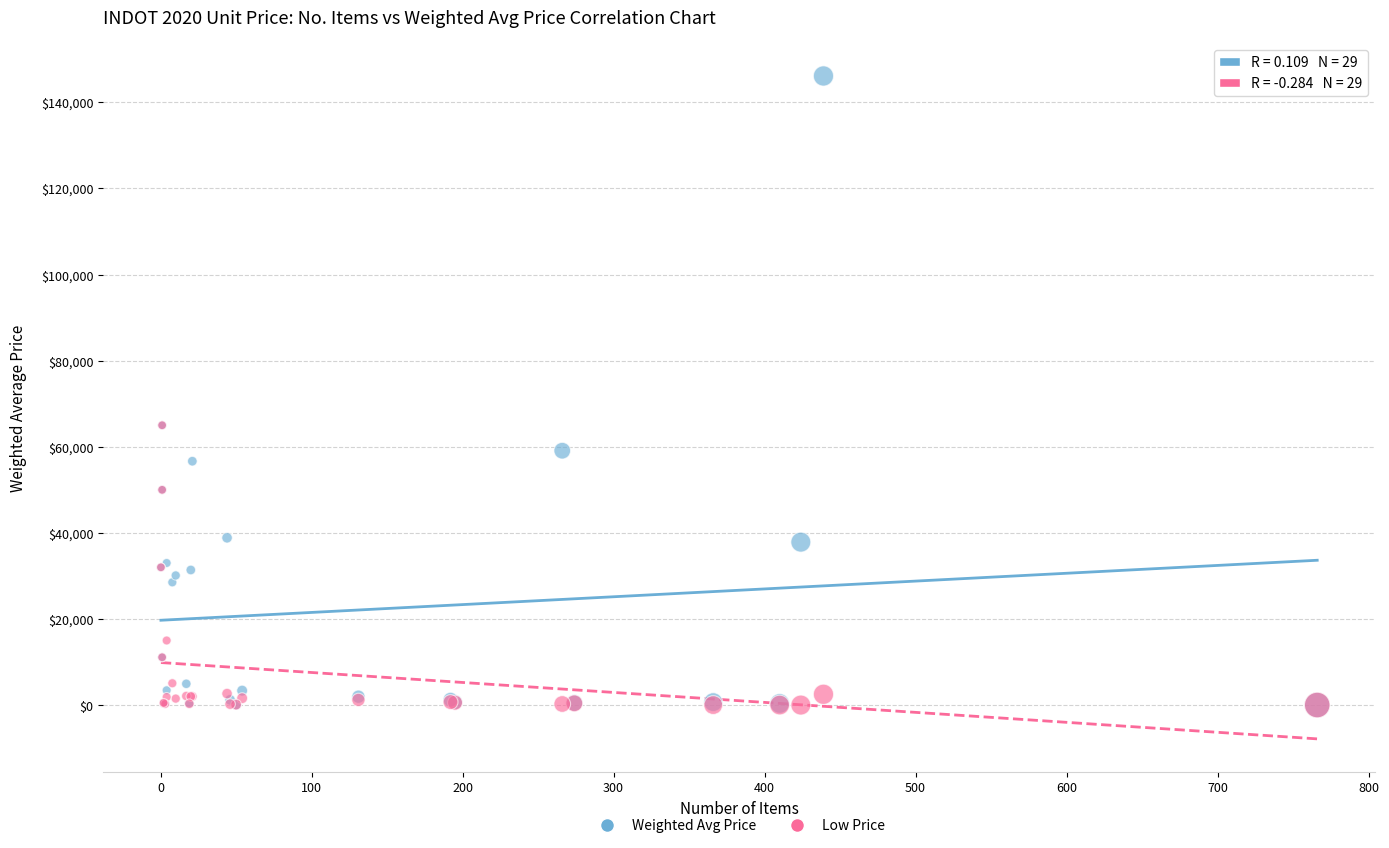

Which series reaches the maximum Y coordinate?

Weighted Avg Price